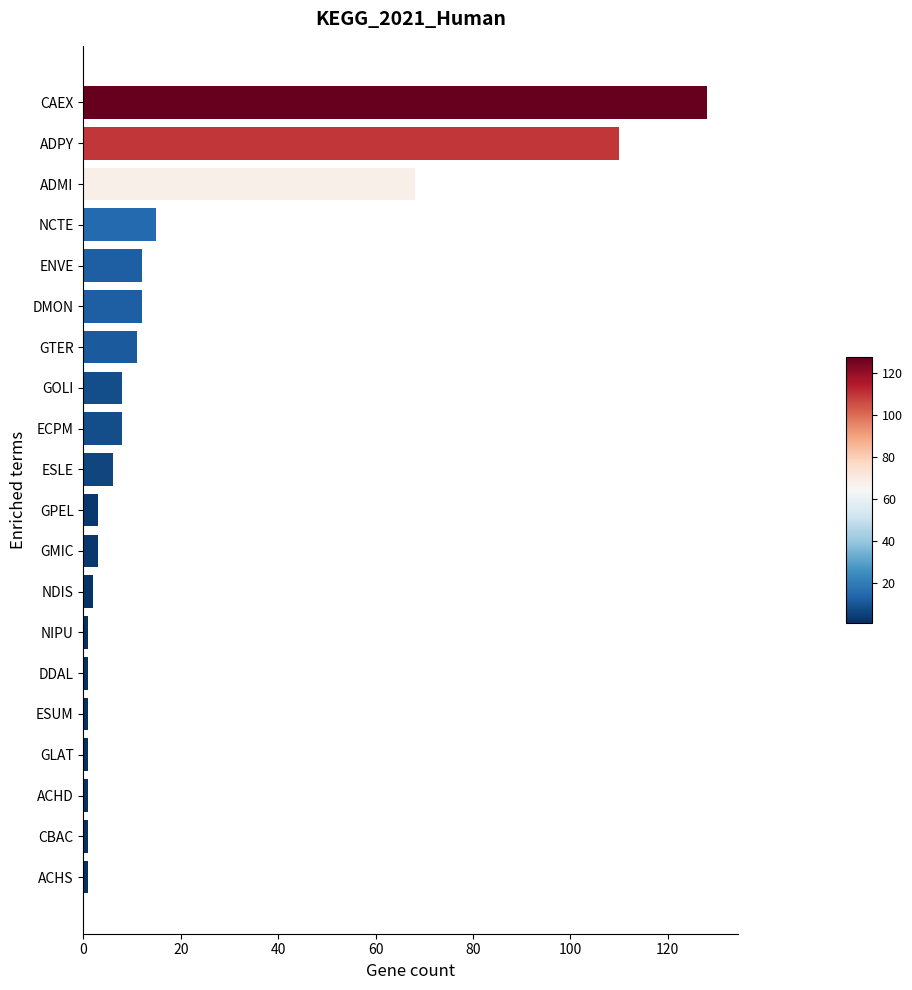

What is the maximum value shown in the chart?

128